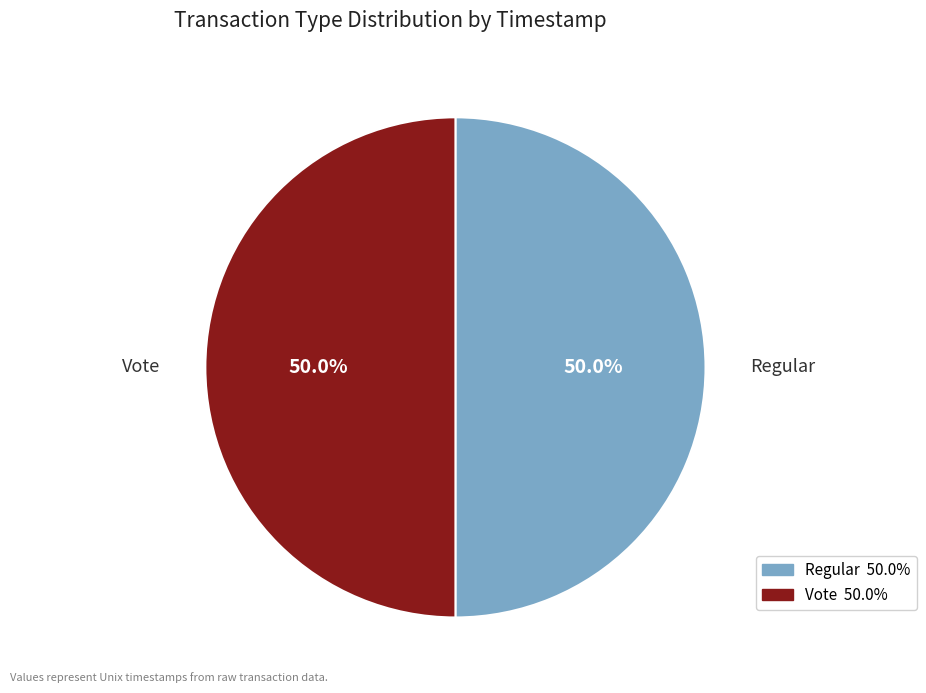

Do Vote and Regular together represent more than half of the pie?

Yes